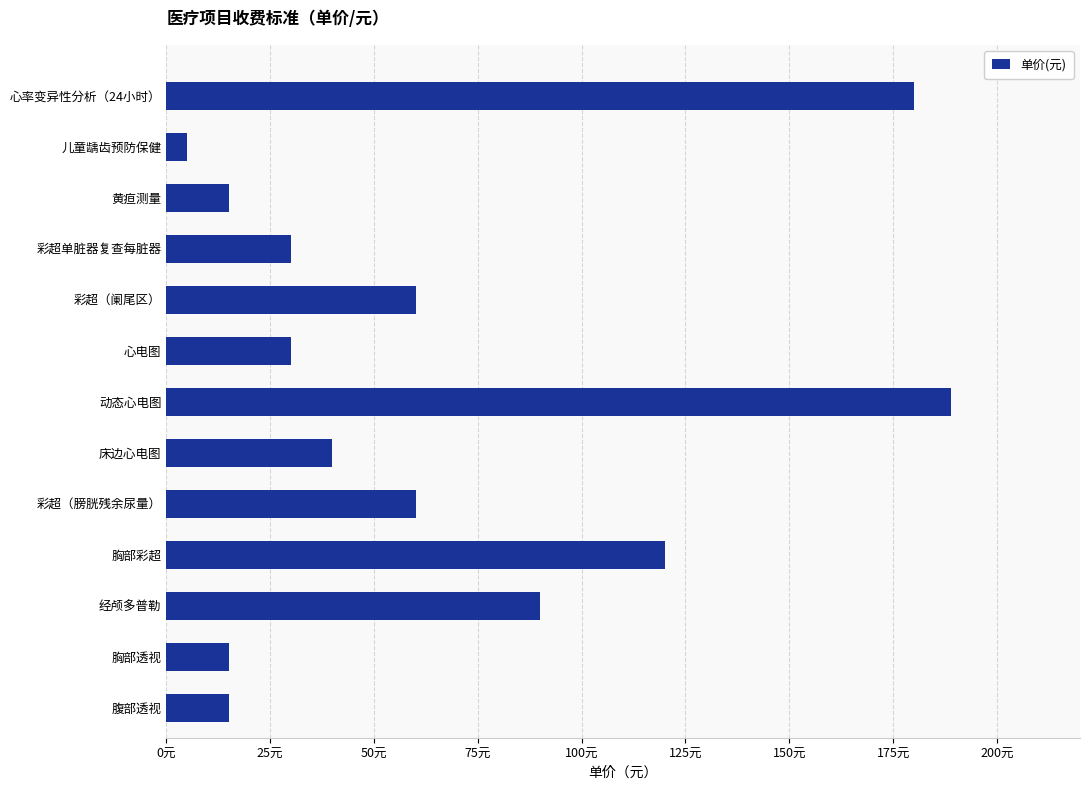

Does the chart contain any negative values?

No